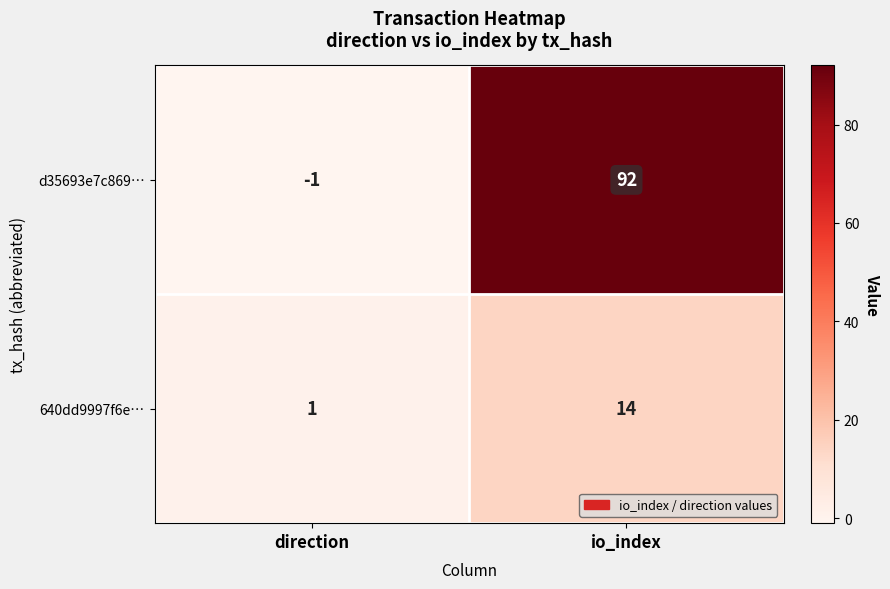

True or false: 640dd9997f6e… has a value of 22 at io_index.

False